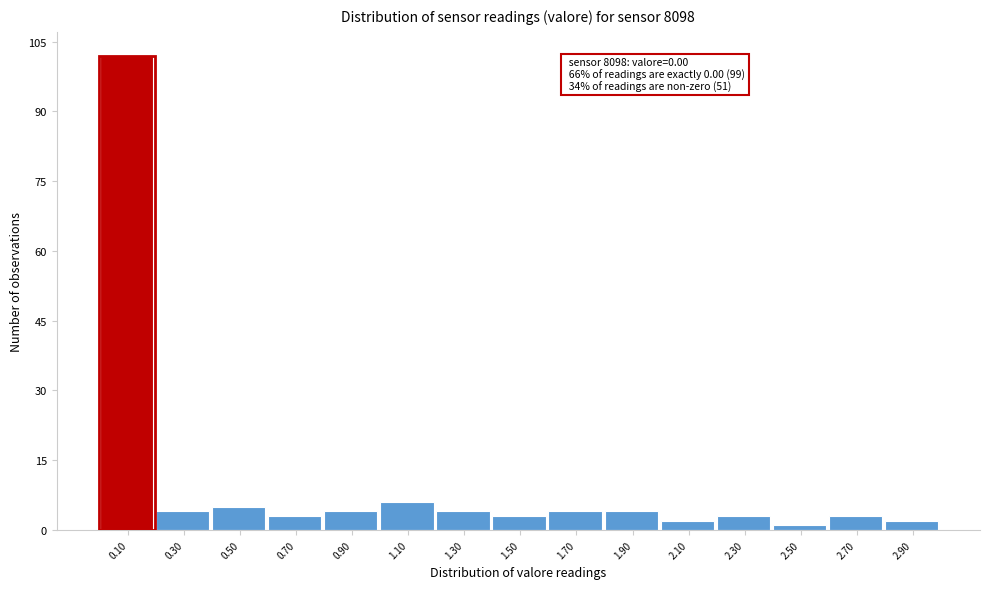

Over which range of the x-axis is the bar tallest?

0.0 to 0.2